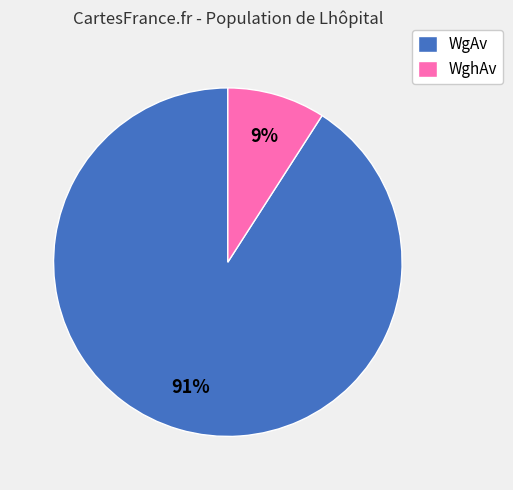

Is there a majority slice in this chart?

Yes